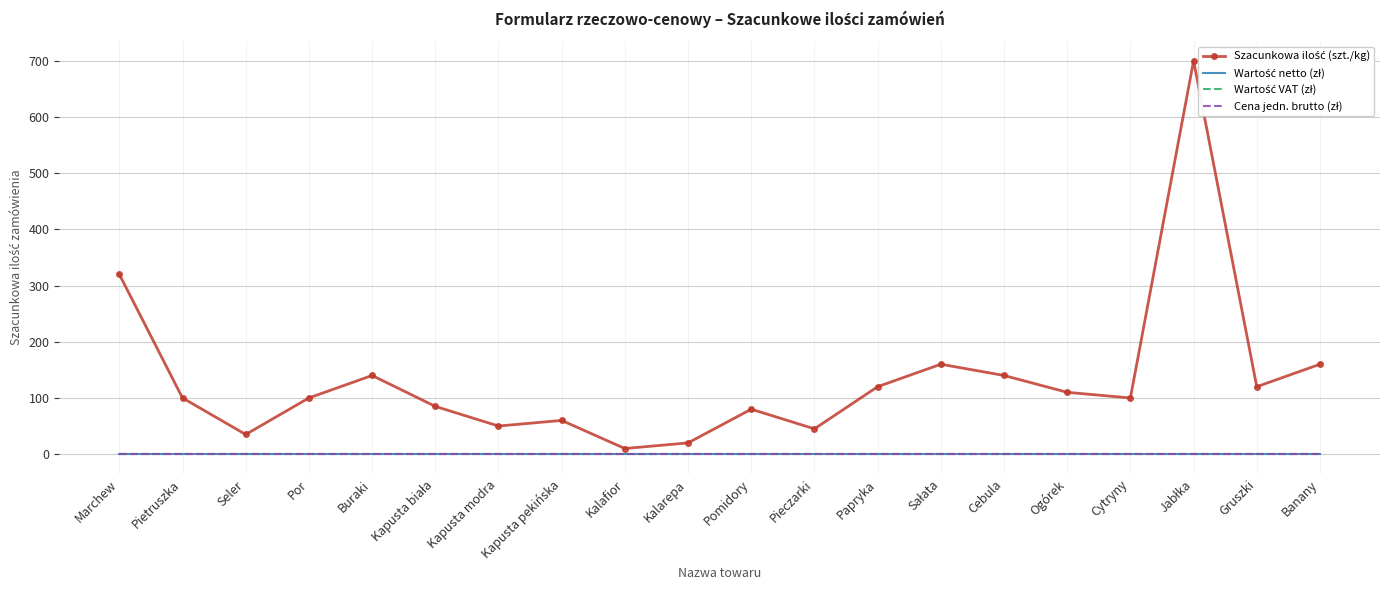

How many data points in Szacunkowa ilość (szt./kg) are above 100?

9